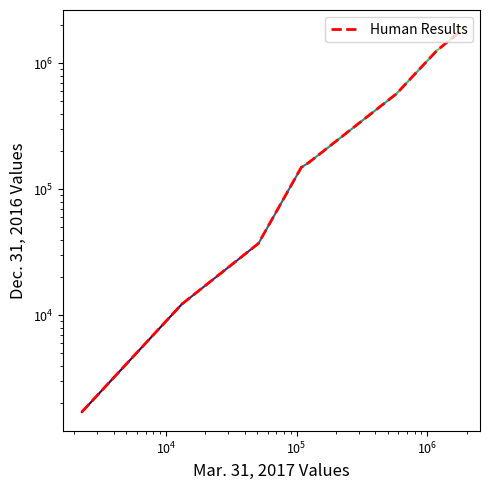

Is it true that the value at $\mathdefault{10^{7}}$ is 289588?

False